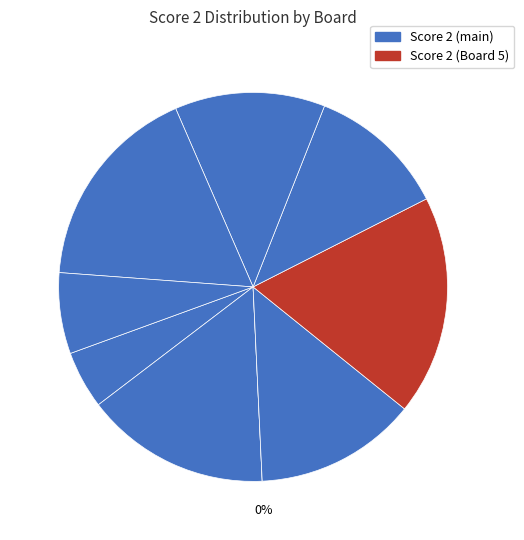

Which category has the biggest portion of the pie?

5